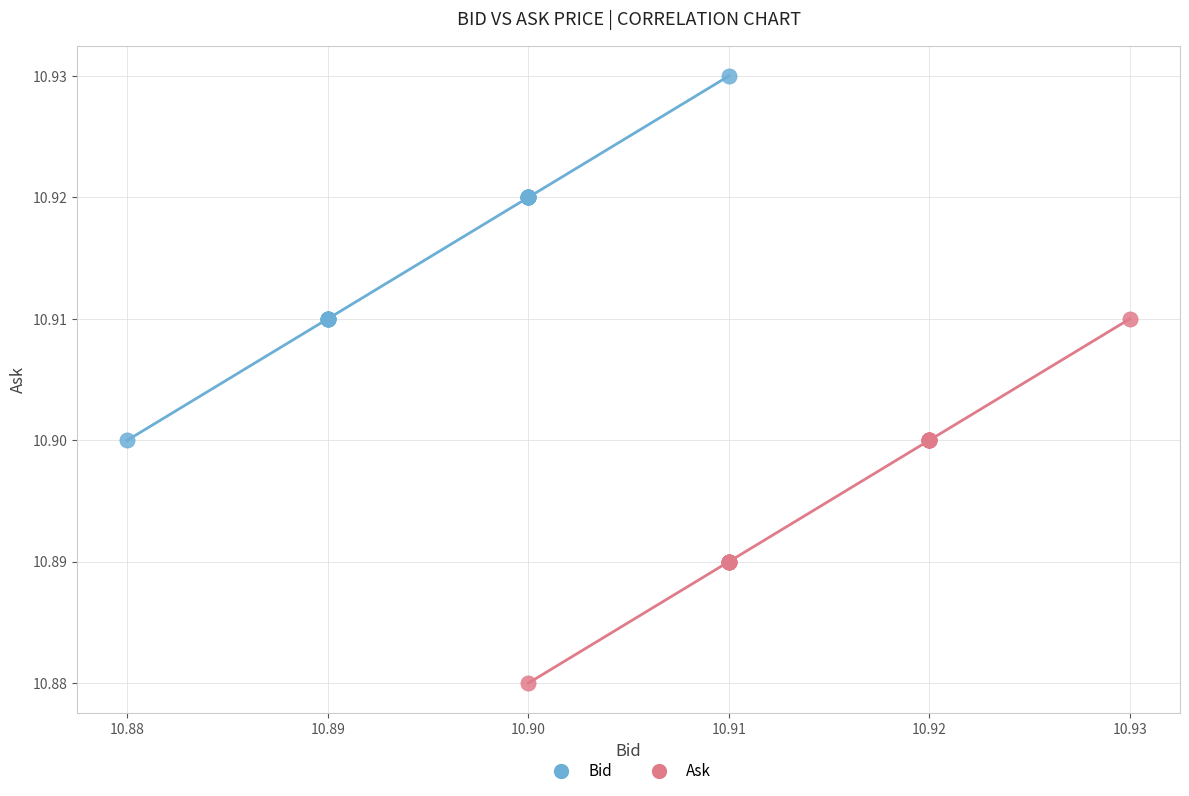

Which series contains the lowest Y value?

Ask